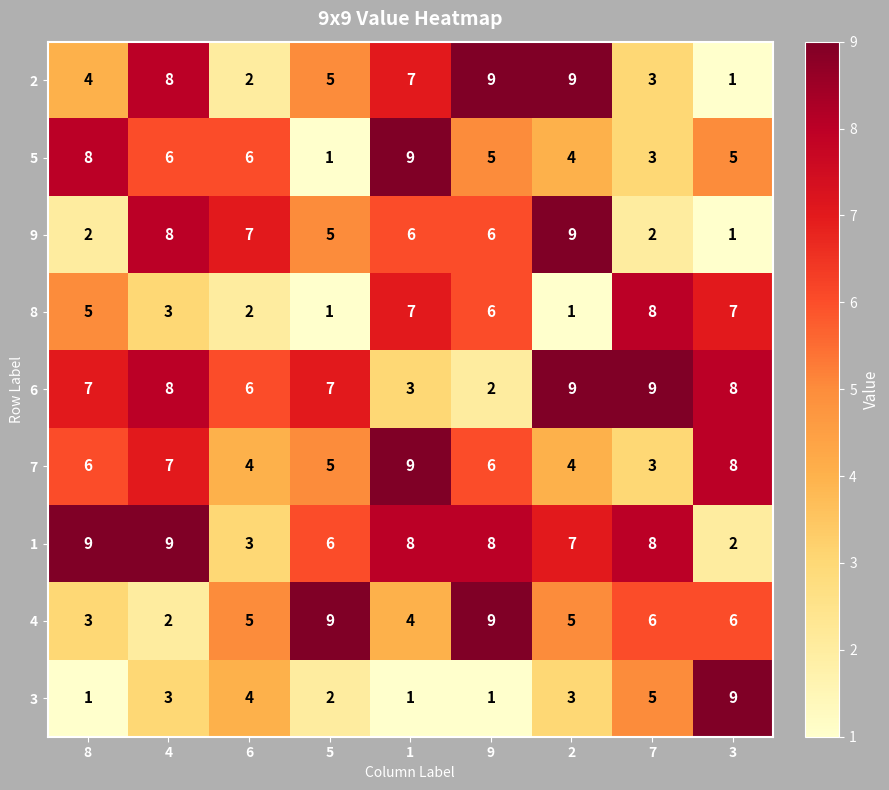

True or false: 8 has a value of 10 at 3.

False